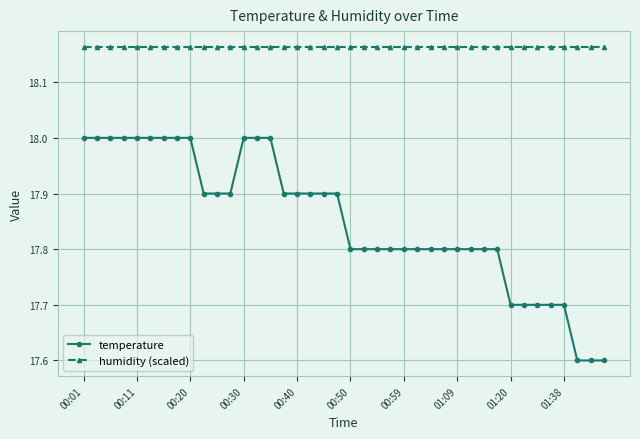

What is the minimum value shown in the chart?

17.6